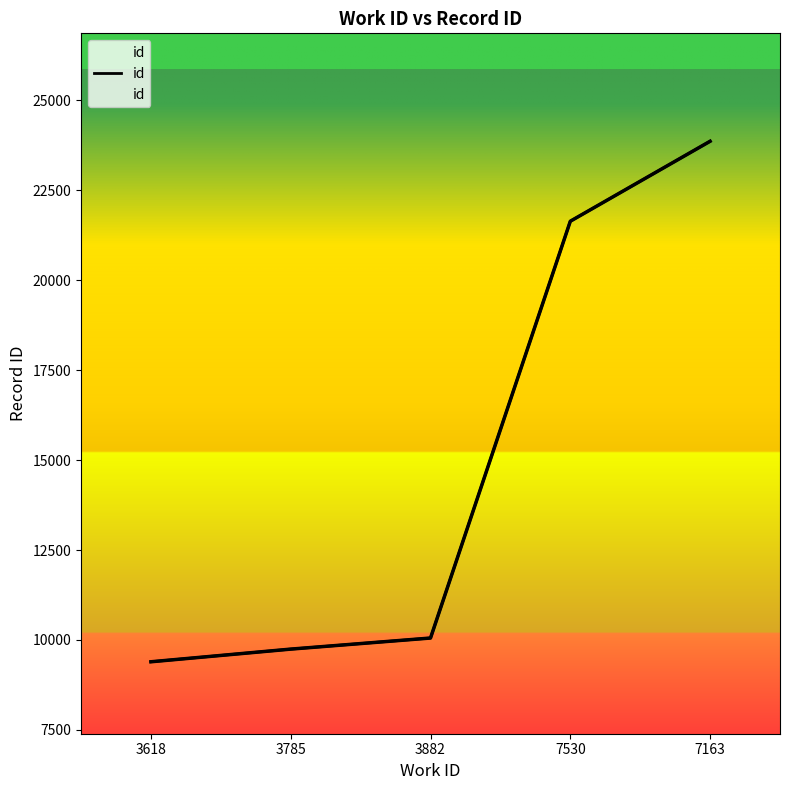

What position from the left is 7163?

5